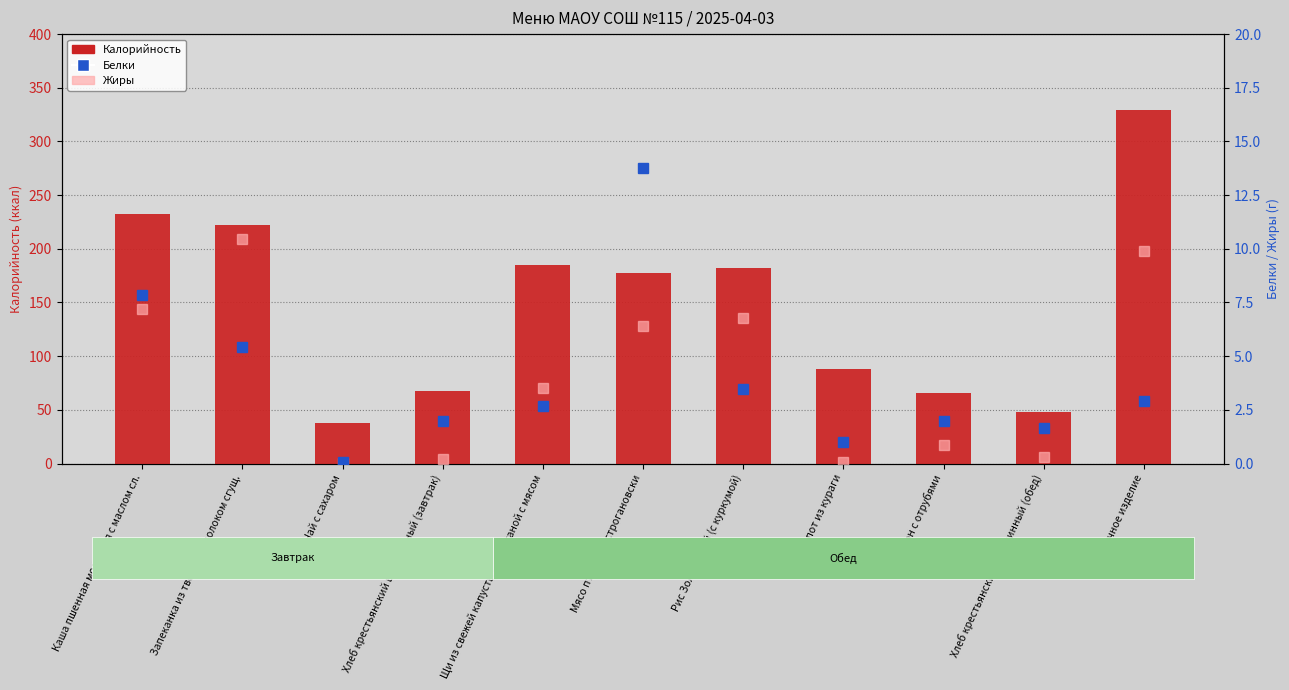

Is the value of Калорийность at Мясо птицы по-строгановски greater than the value of Белки at Батон с отрубями?

Yes